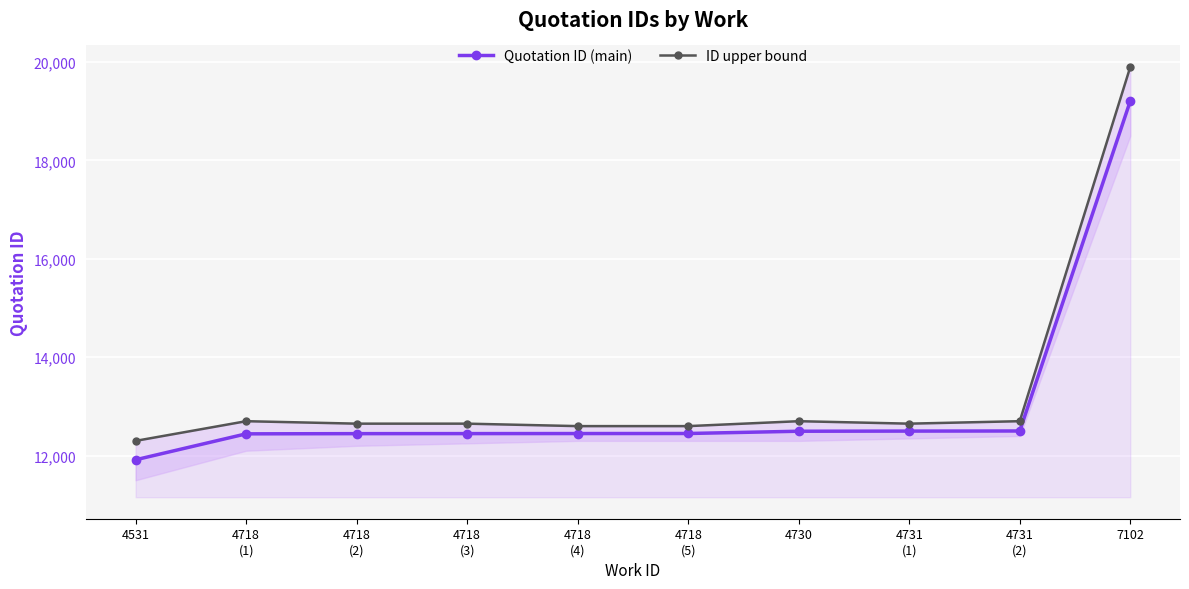

Rank the series by their maximum value, from highest to lowest.

ID upper bound, Quotation ID (main)